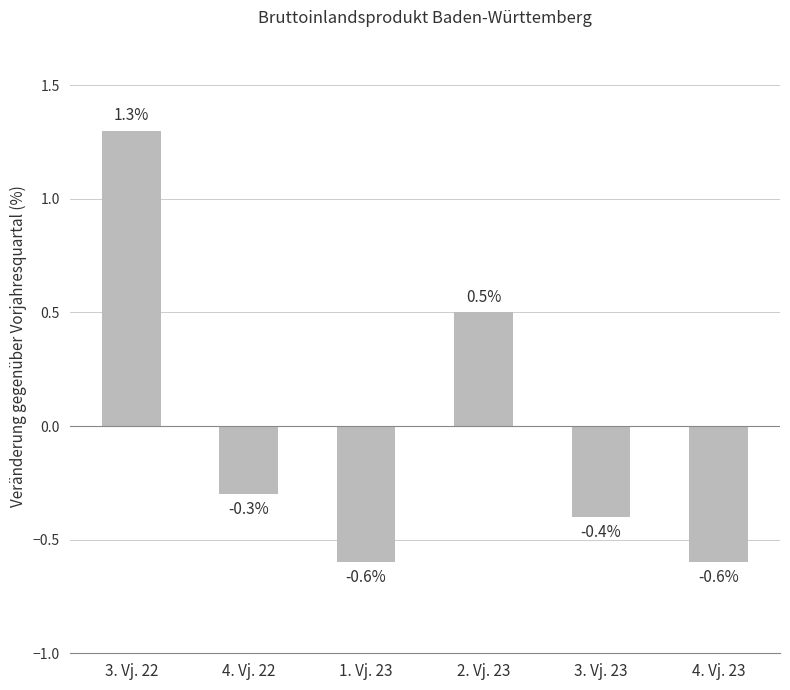

How many series are shown in this chart?

1